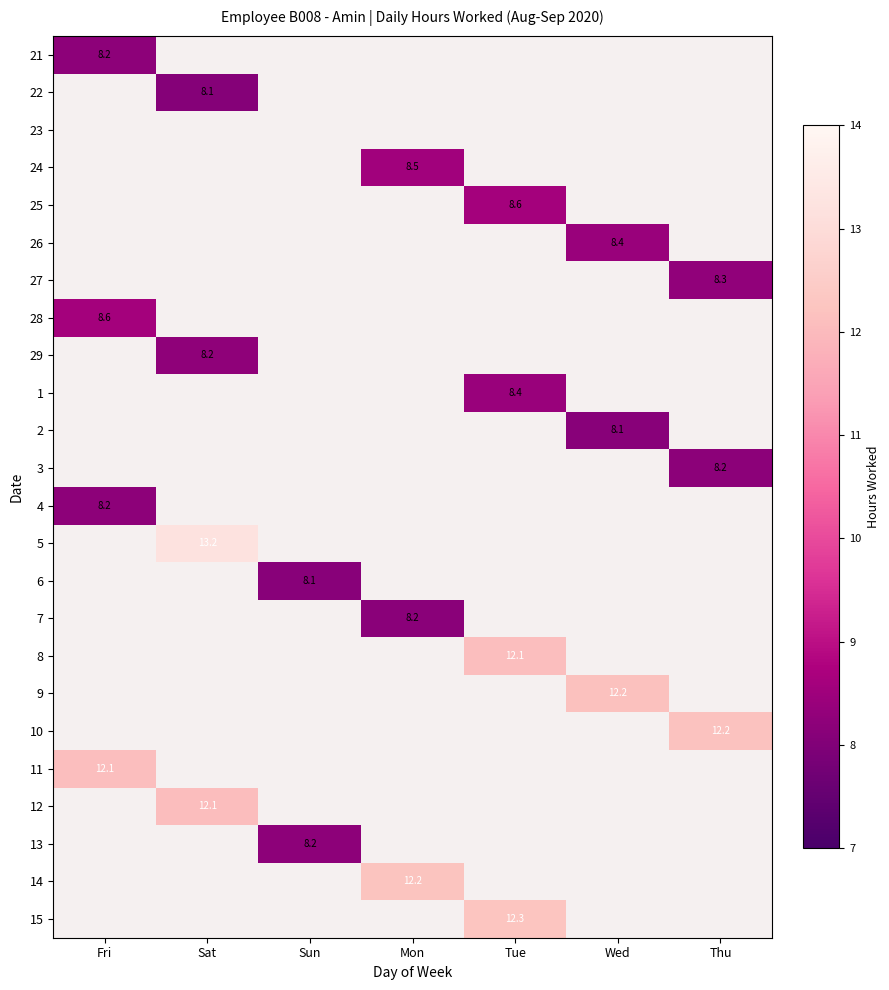

Which label corresponds to the largest value in the chart?

Sat